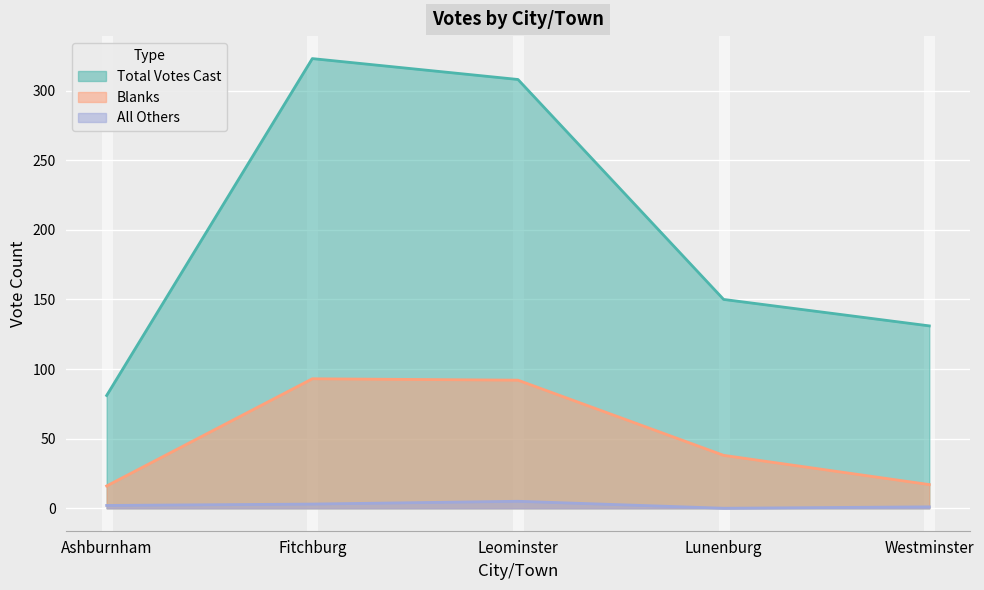

Which category has the lowest value in the Blanks series?

Ashburnham